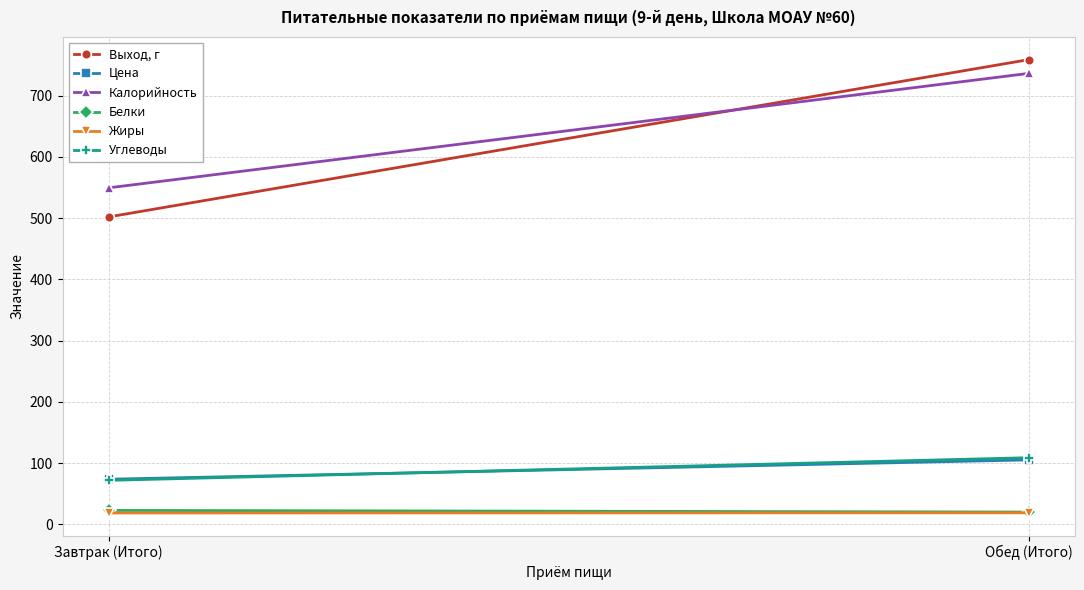

What is the lowest value of the Углеводы series?

71.7